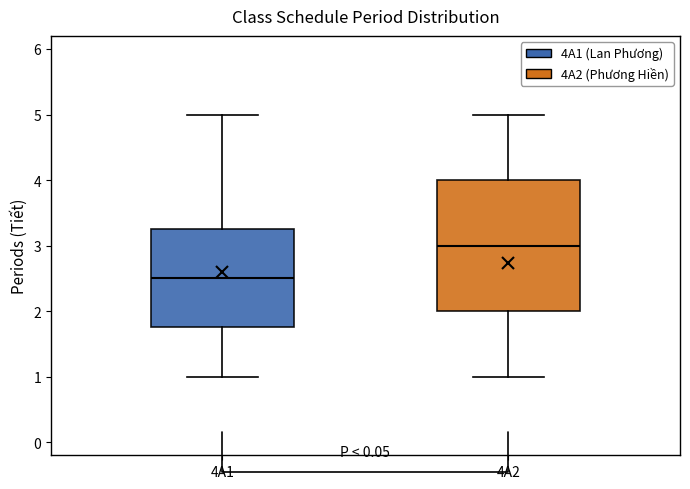

Which box is the tallest, from its lower edge to its upper edge?

4A2